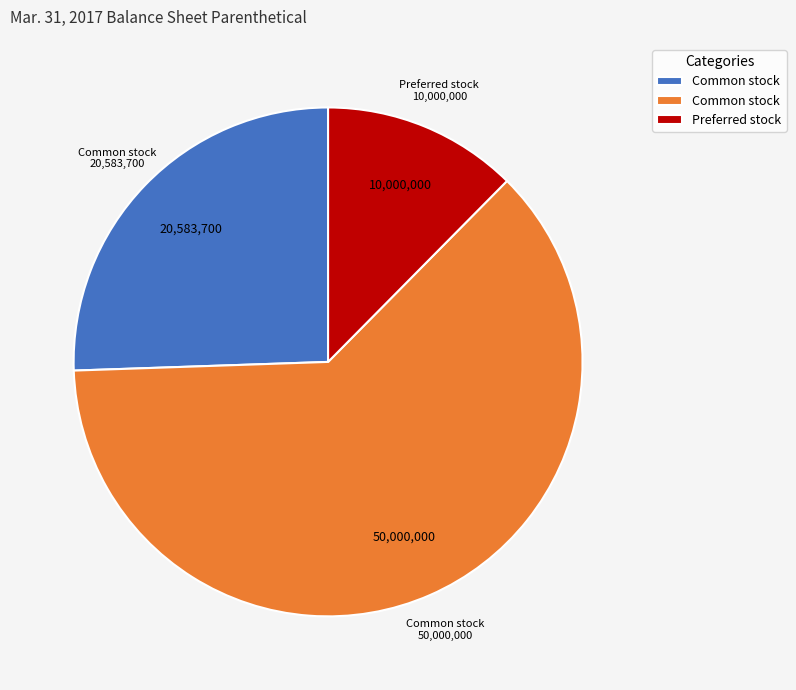

Count the number of slices in the pie.

3